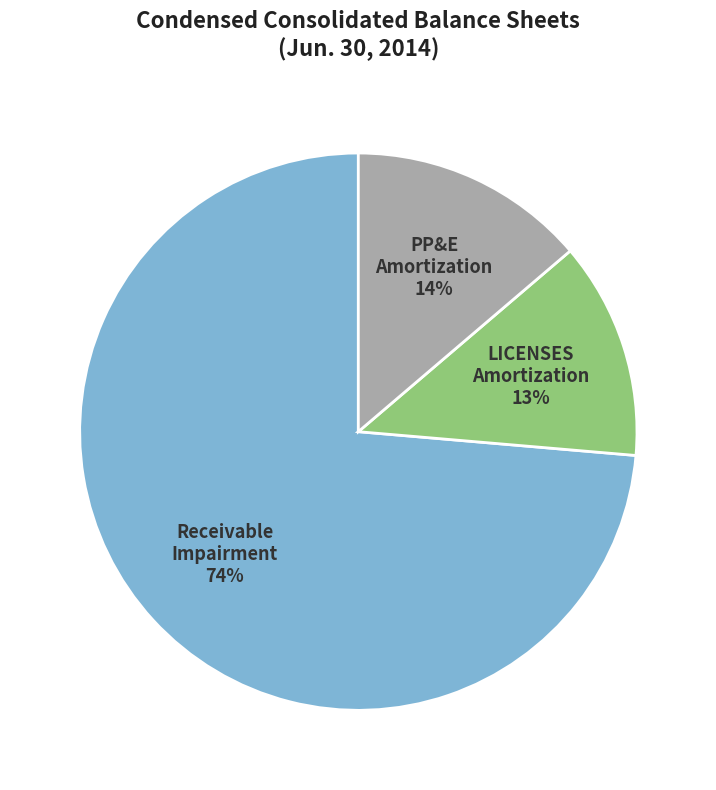

To the nearest percent, what is the combined percentage of PP&E Amortization and Receivable Impairment?

87%